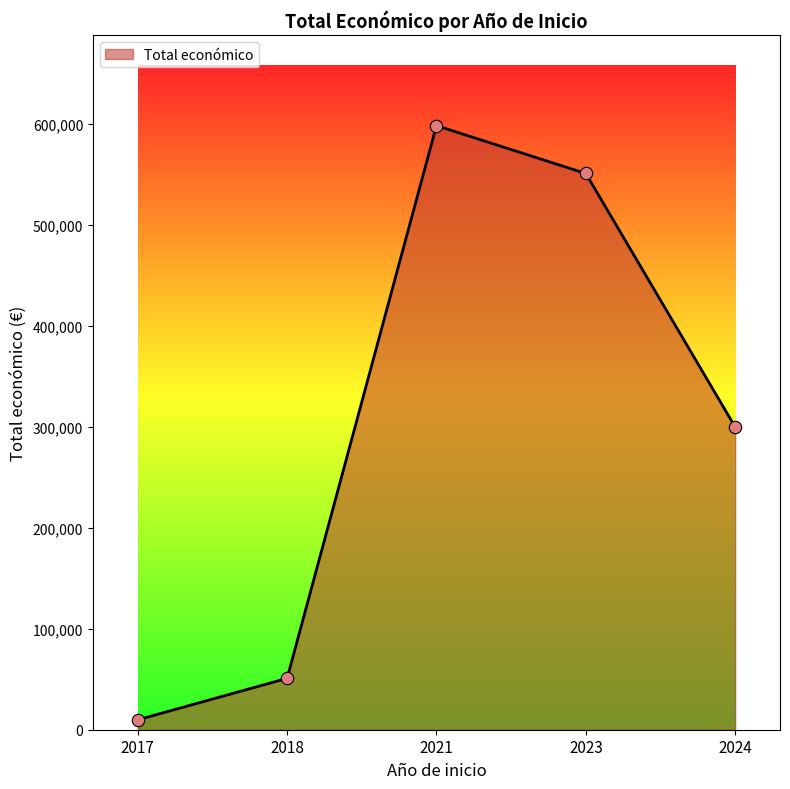

What is the ratio of the value at 2021 to the value at 2017?

60.9